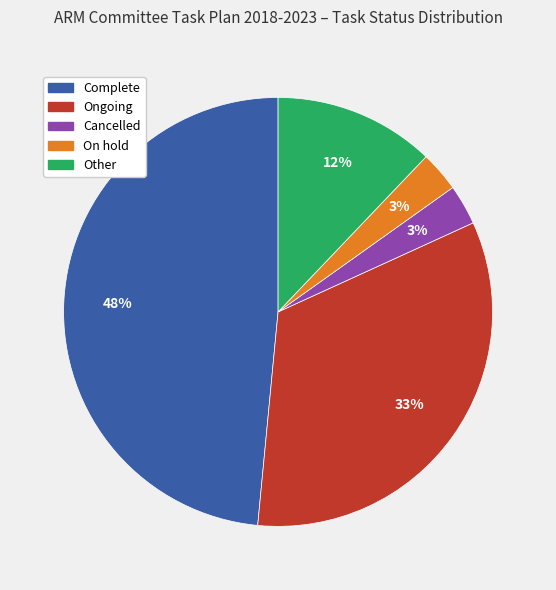

Which has a higher value, On hold or Other?

Other